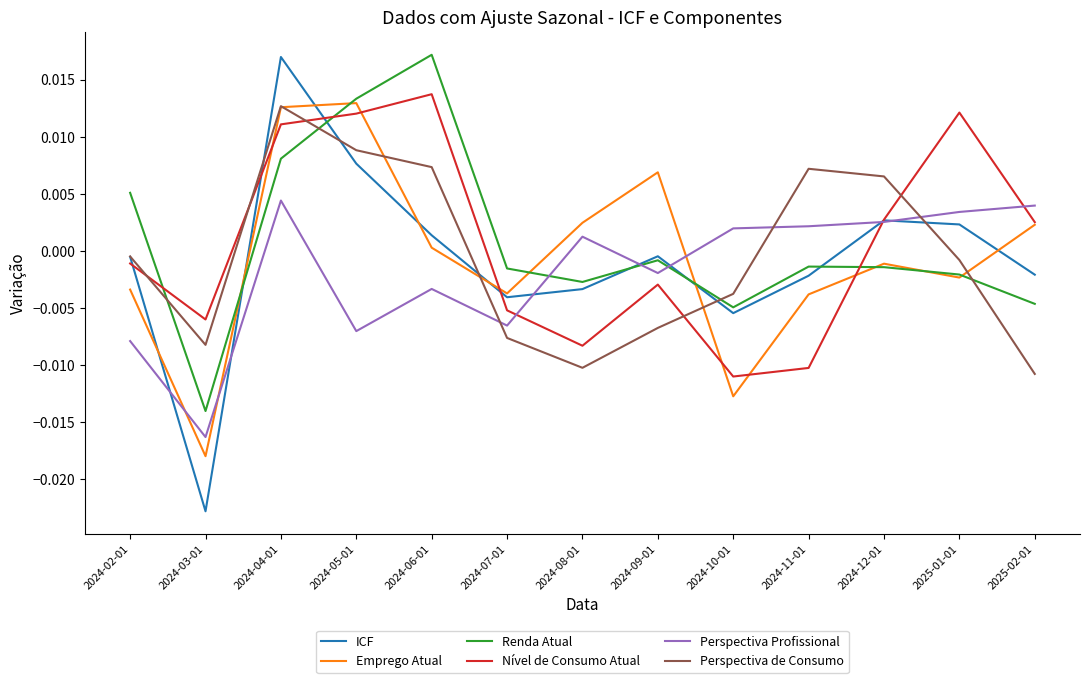

How many positive values does the Perspectiva de Consumo series have?

5